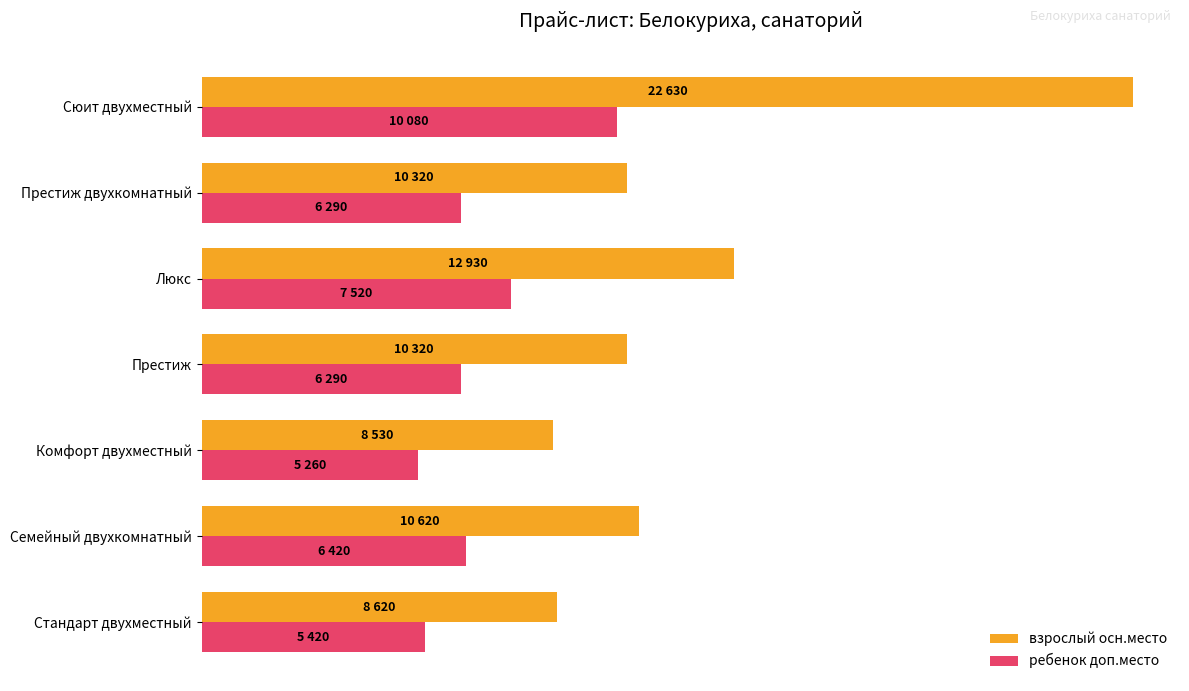

What are all the series names shown in the legend?

взрослый осн.место, ребенок доп.место